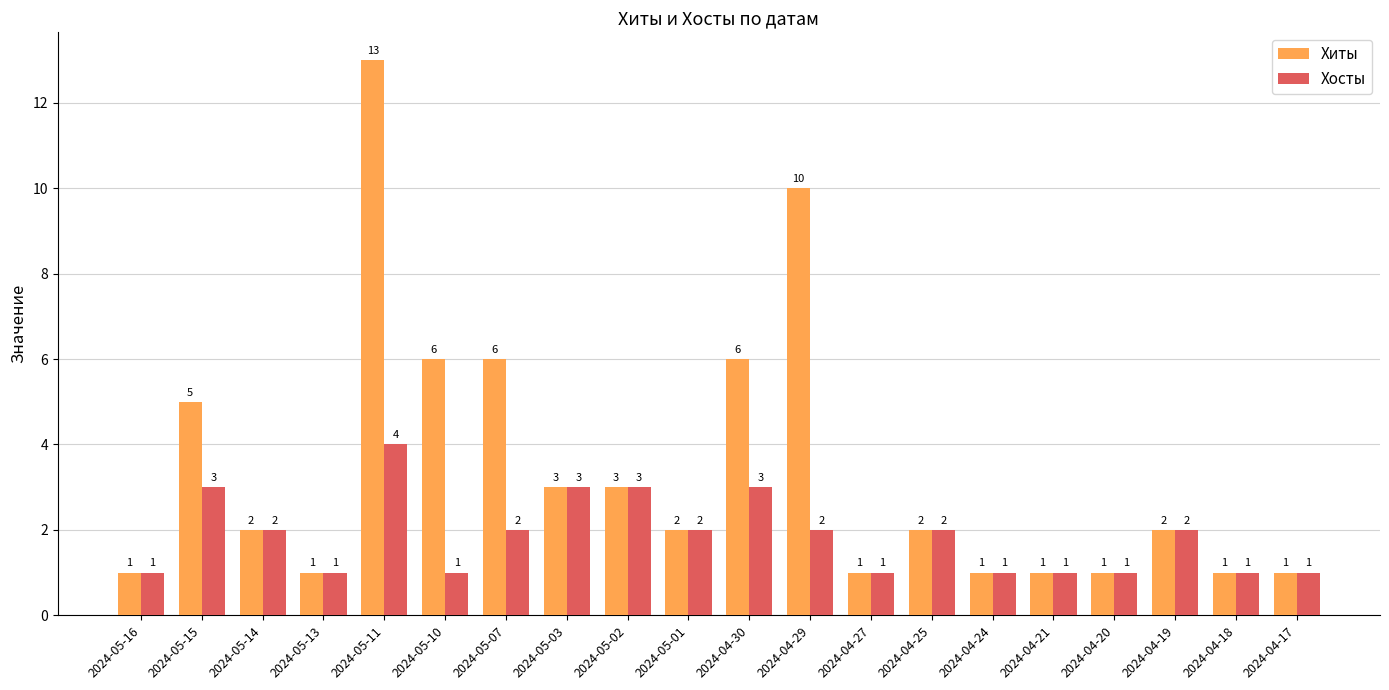

What is the value of the Хиты bar at the 18th from the left?

2